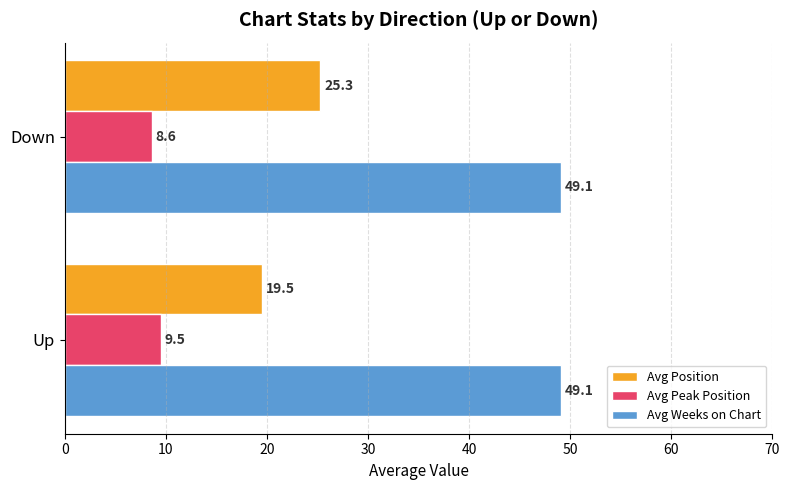

Which series changed the most between Up and Down?

Avg Position